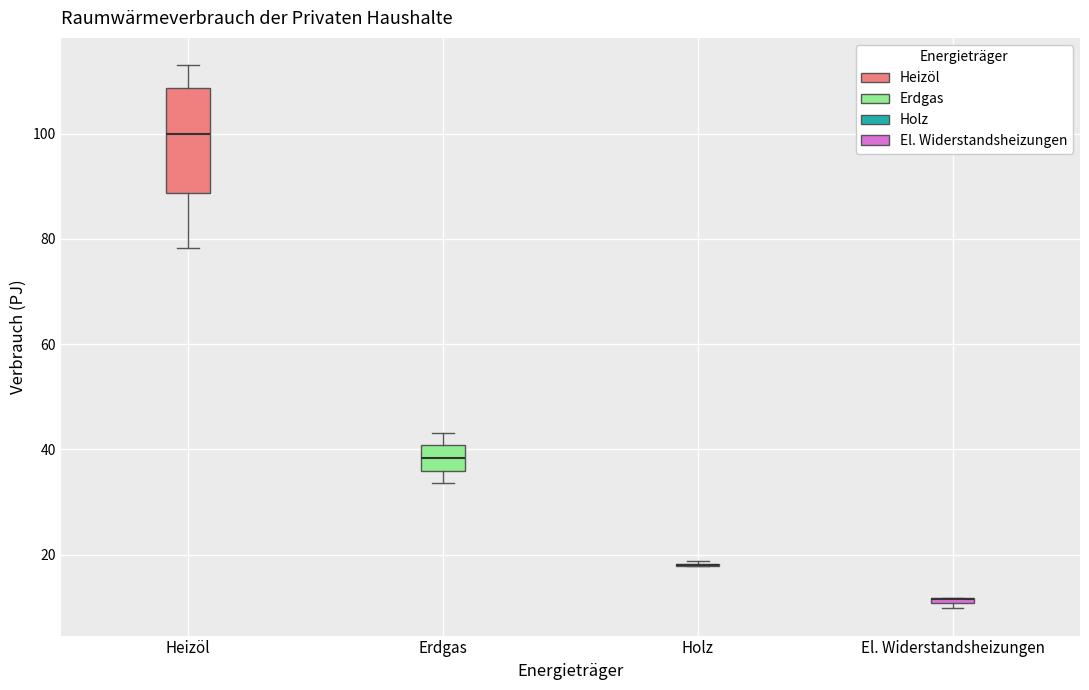

Where does the median line of the box for Heizöl sit on the y-axis? The values are not printed on the chart, so give them approximately, as read against the axis.

100